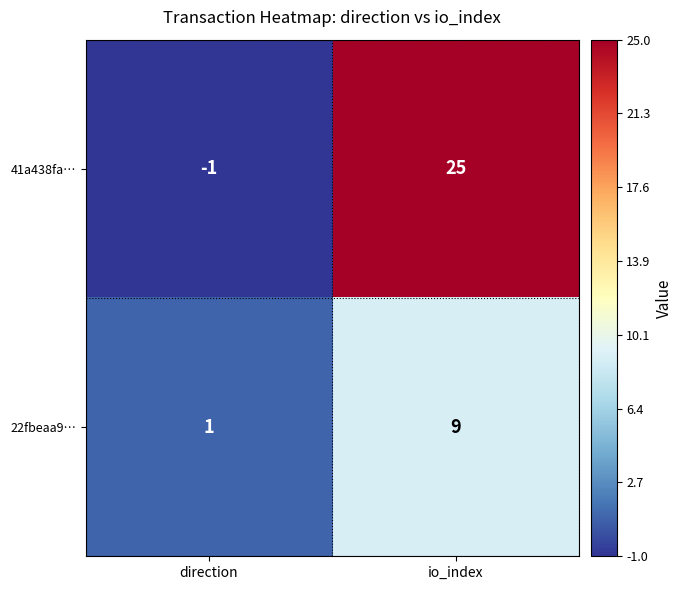

At which category is the sum across all series the highest?

io_index